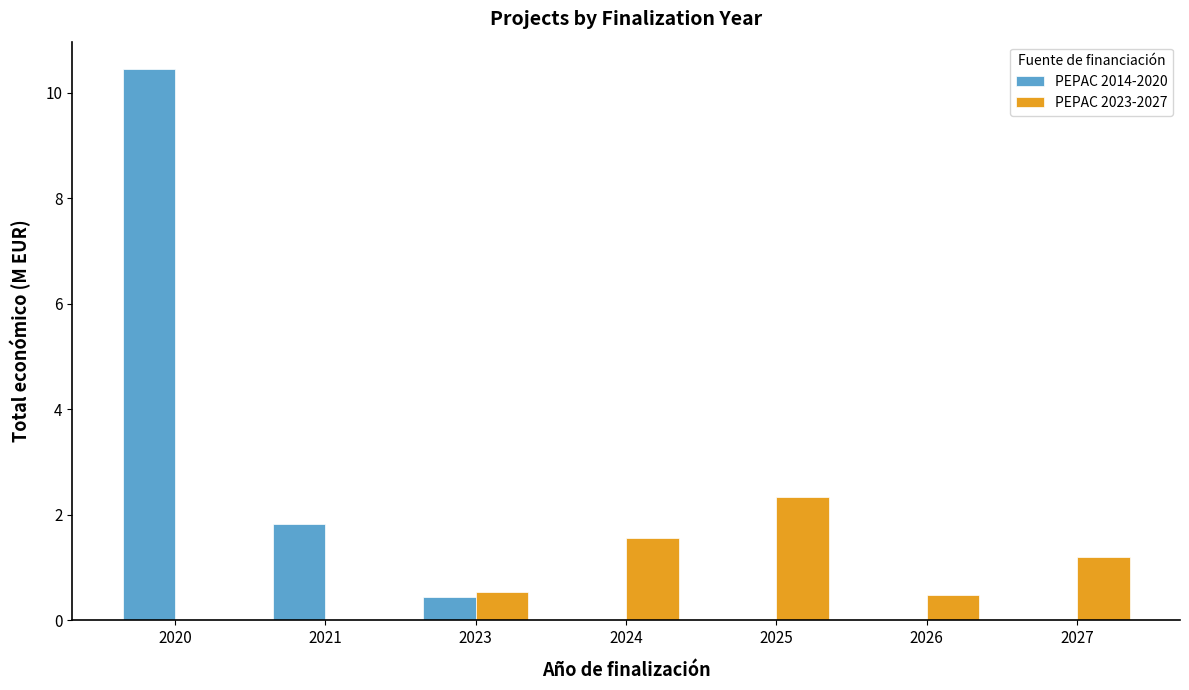

What are all the series names shown in the legend?

PEPAC 2014-2020, PEPAC 2023-2027